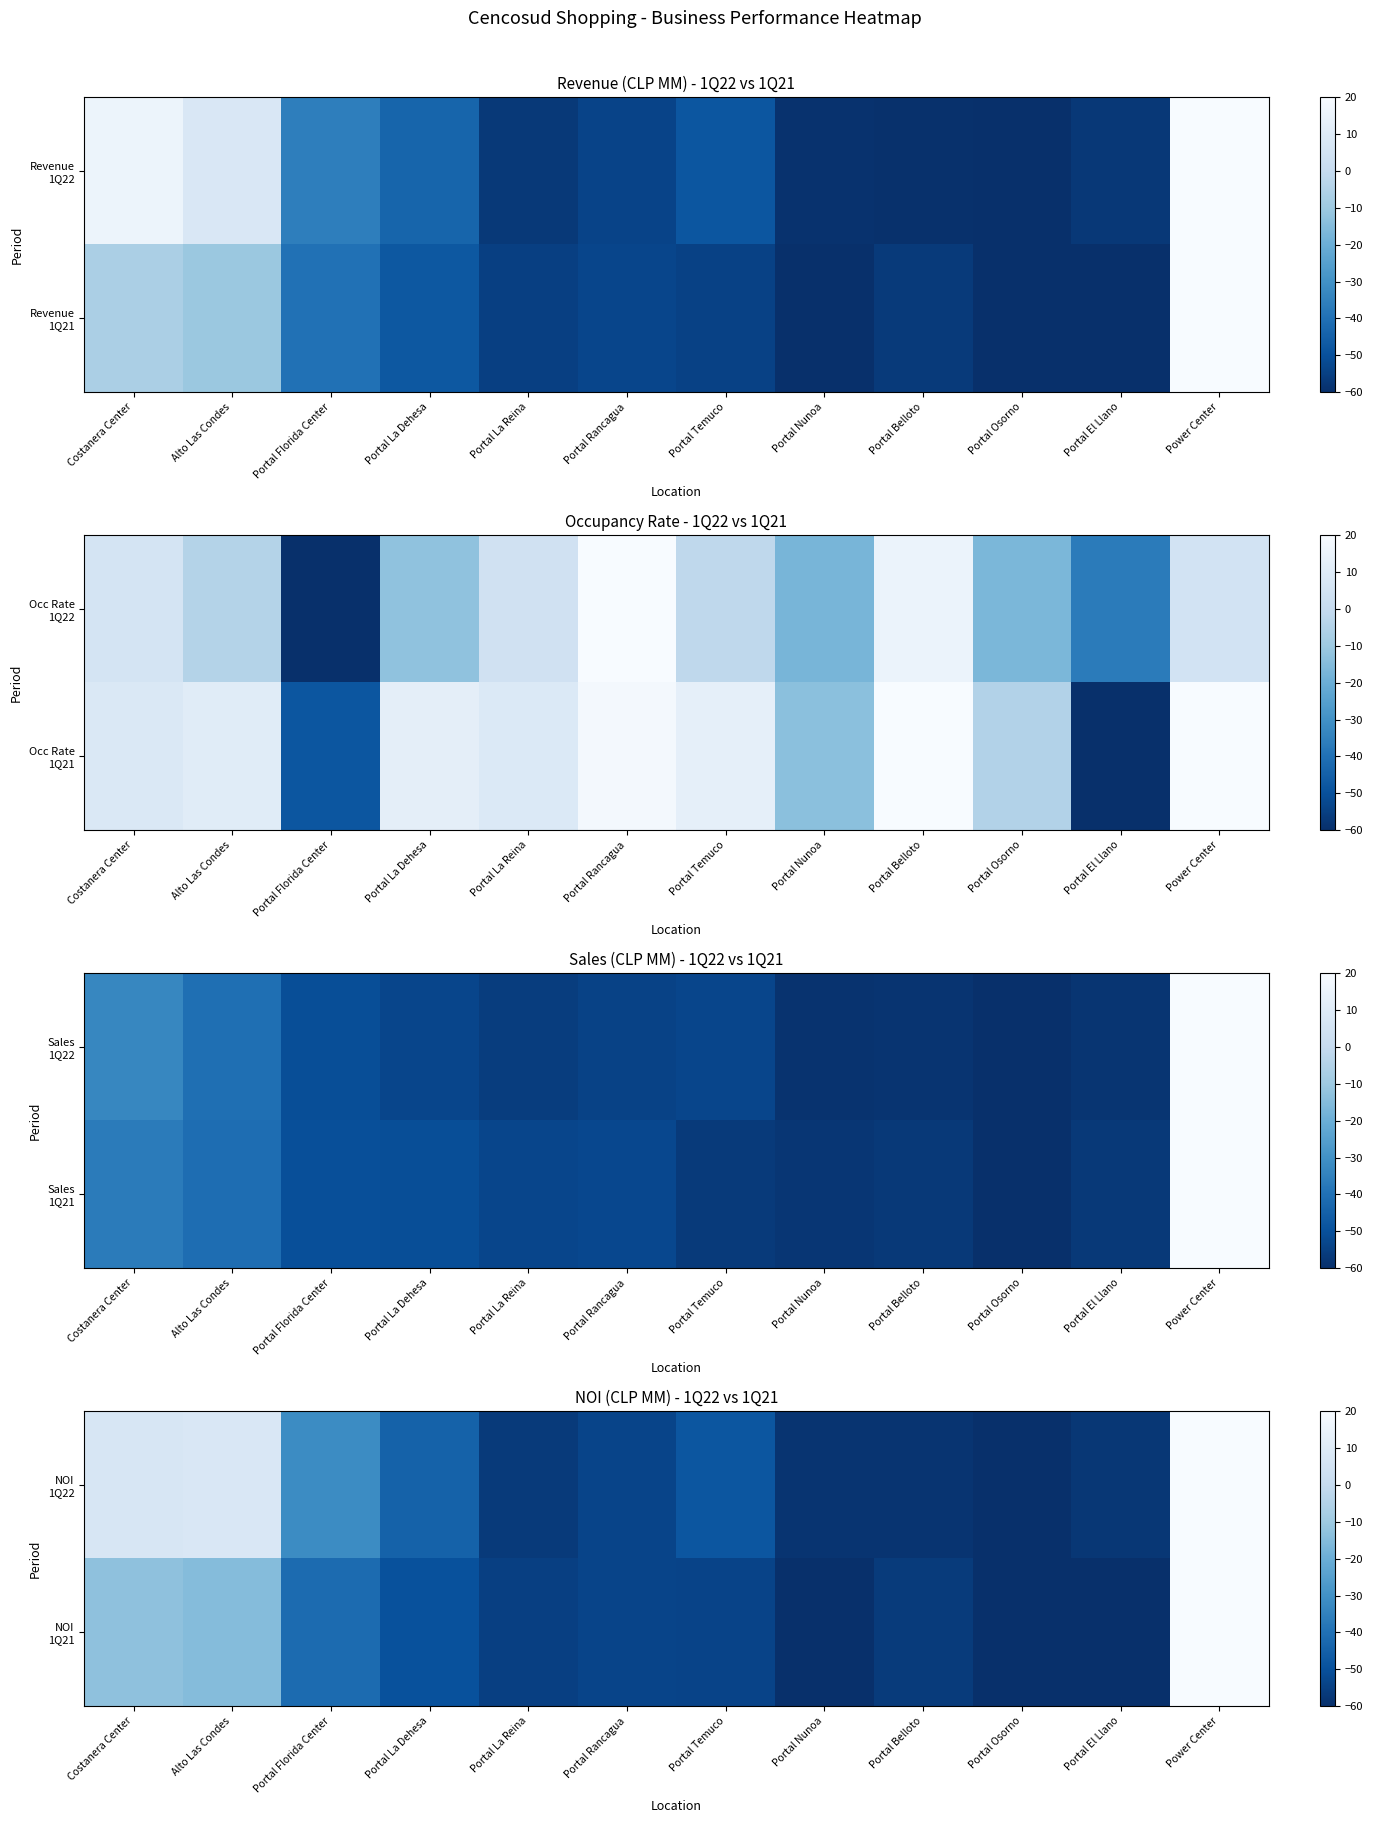

How many positive values does the NOI 1Q22 series have?

3